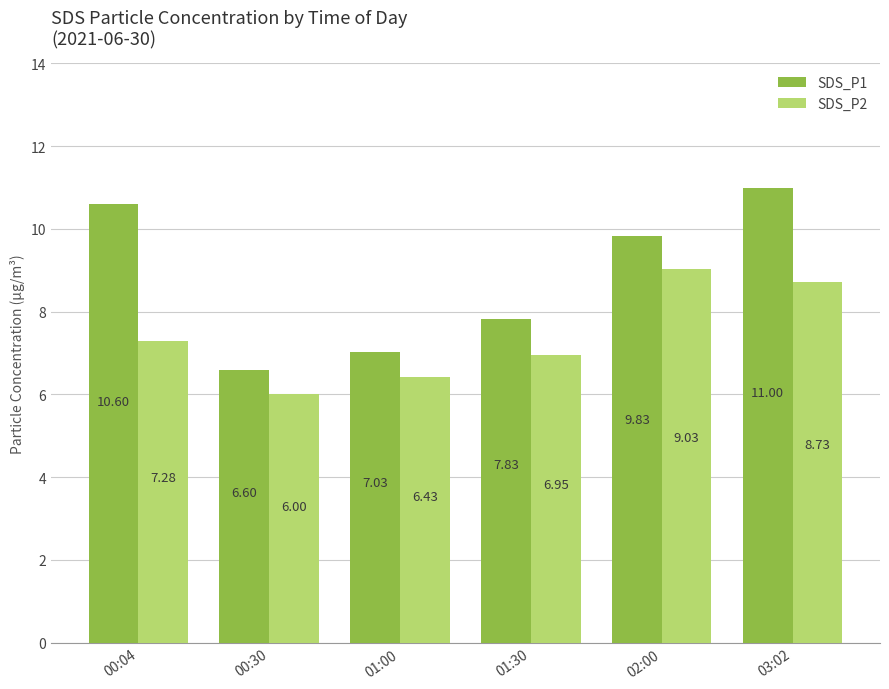

What is the difference between the SDS_P2 values at 02:00 and 01:00?

2.6